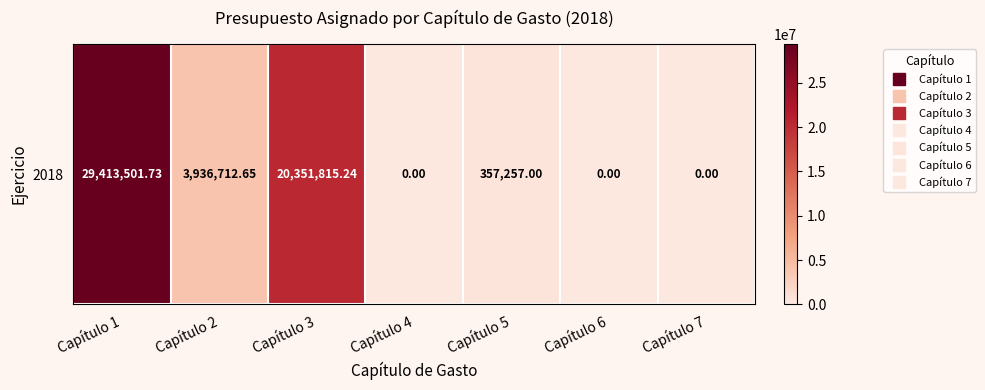

Which category has the highest value across all series?

Capítulo 1